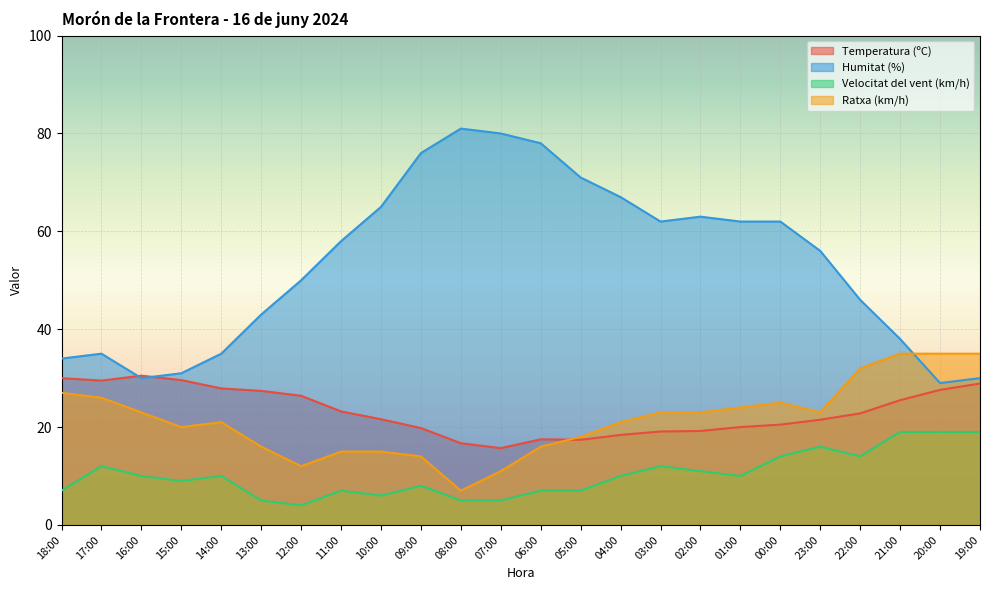

How many data points in Ratxa (km/h) are above 23?

8